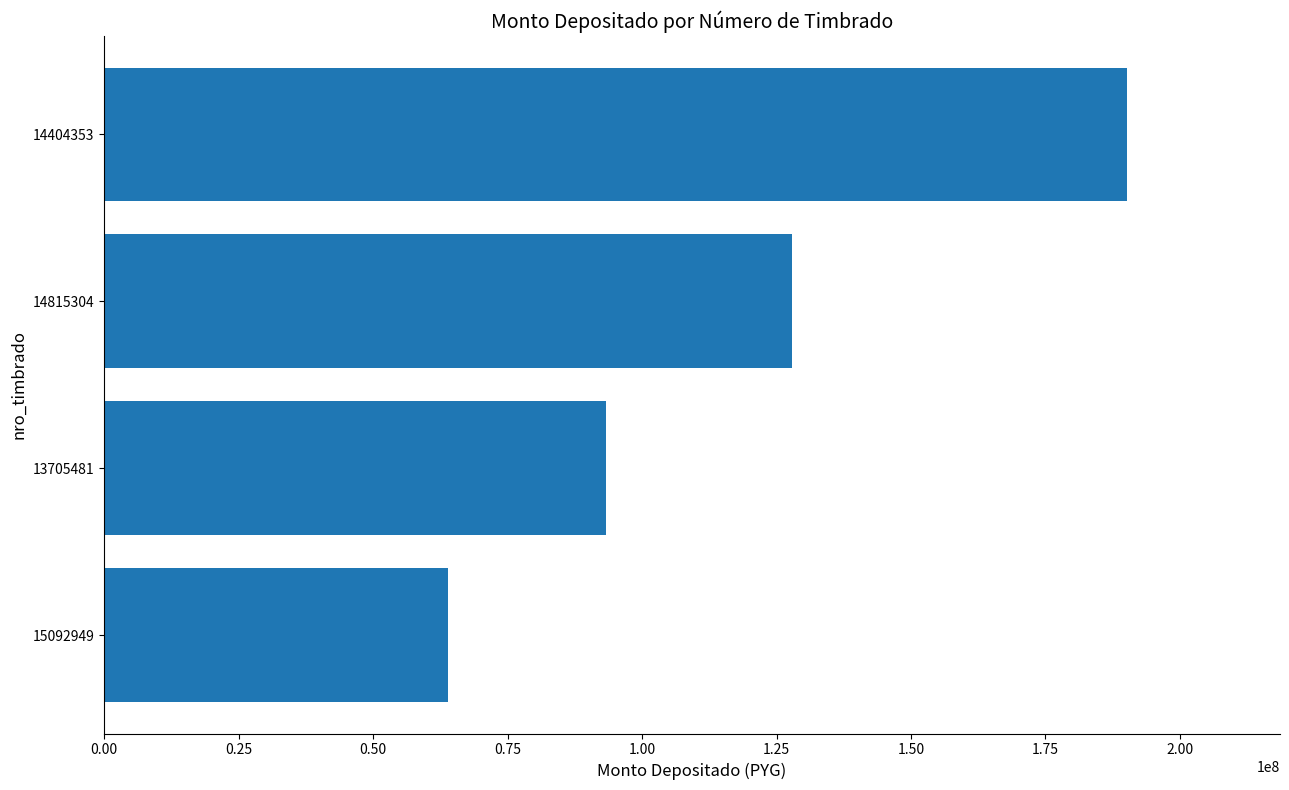

Is it true that the value at 14404353 is 190087200?

True